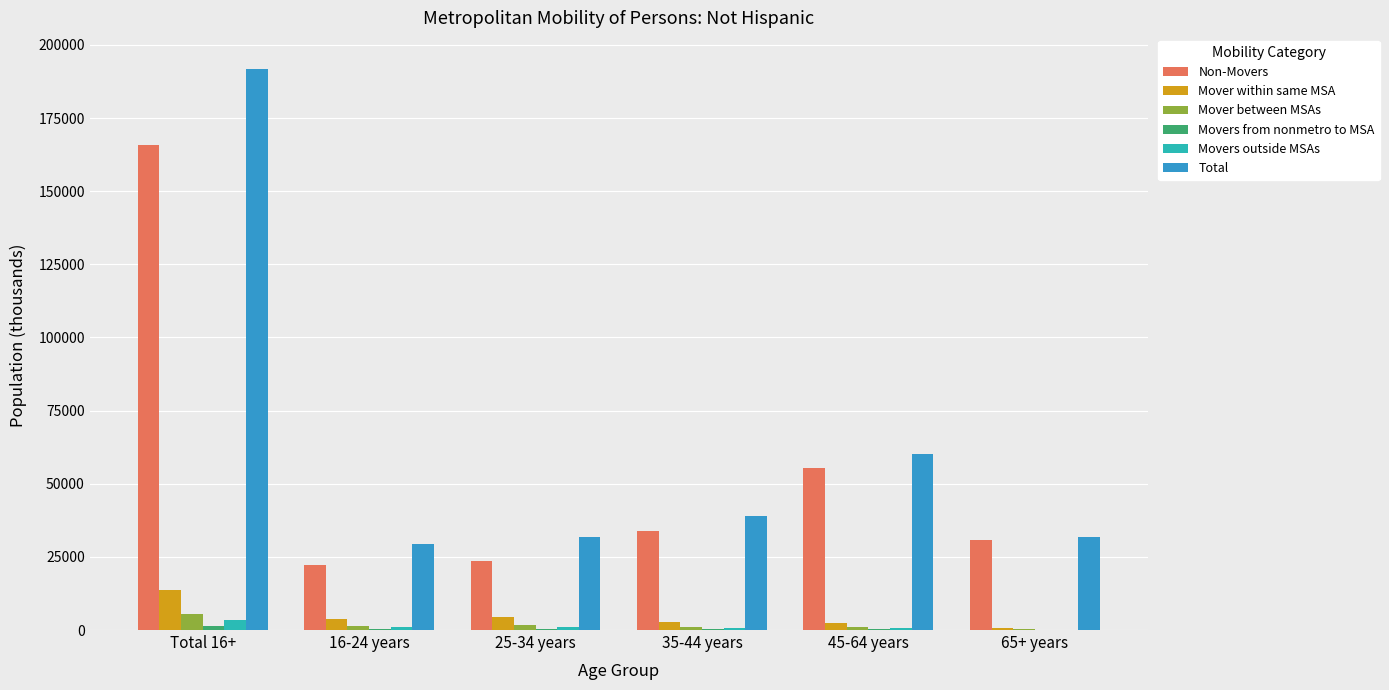

Where is Non-Movers nearest to the value 93987?

45-64 years